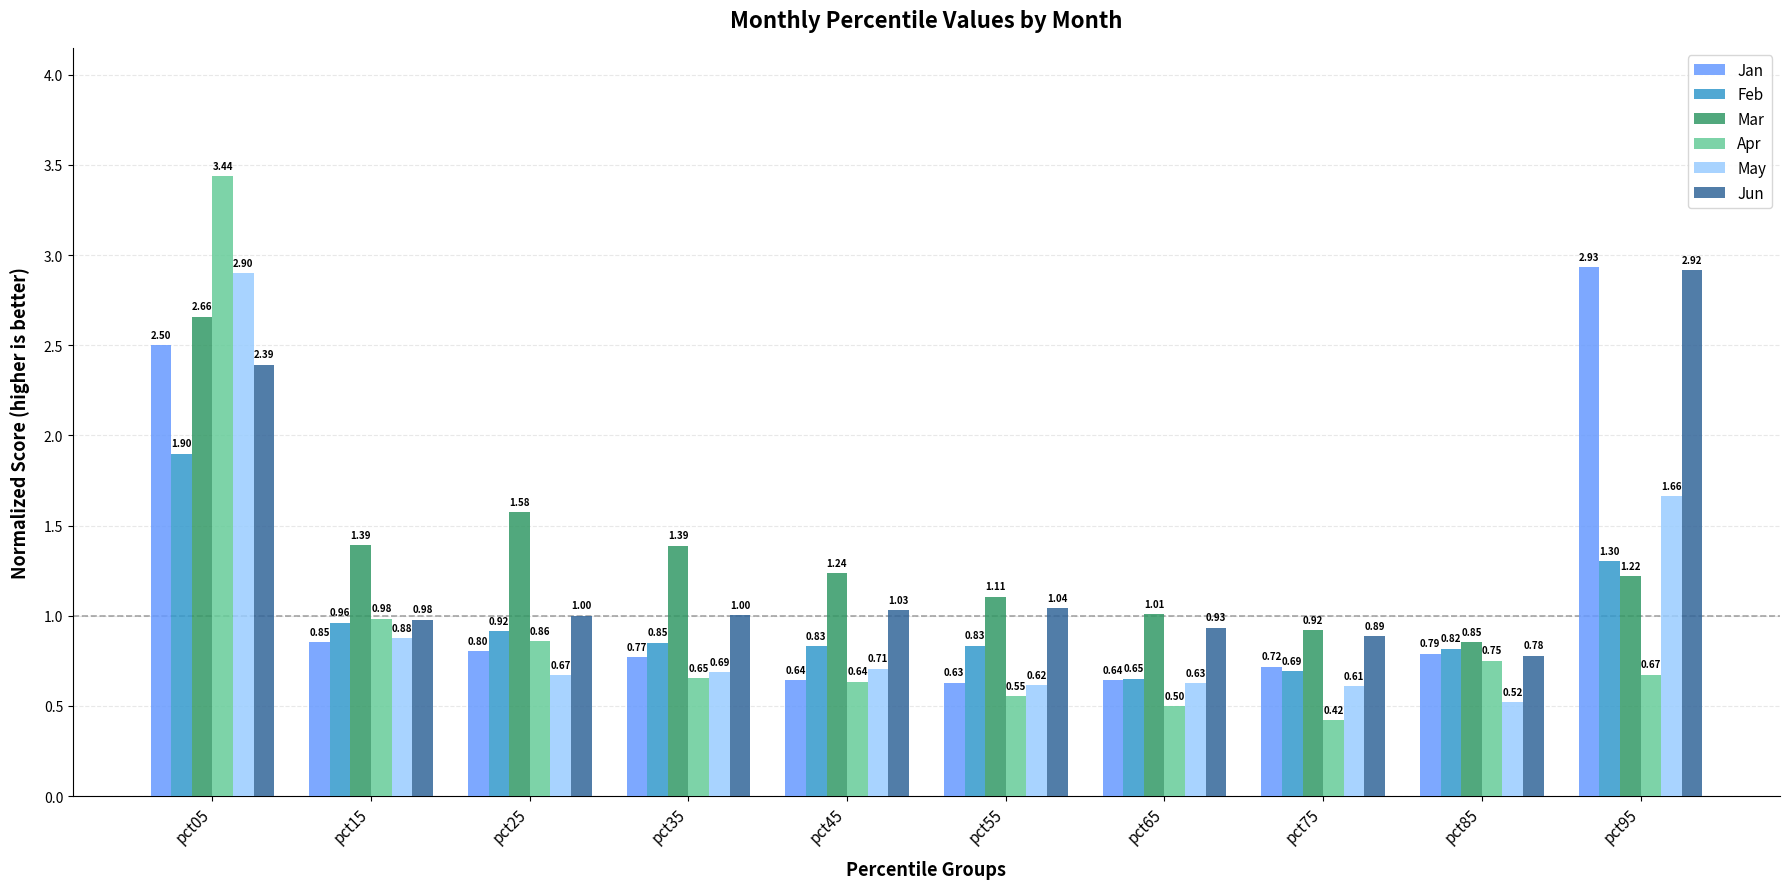

Where is May nearest to the value 1?

pct15